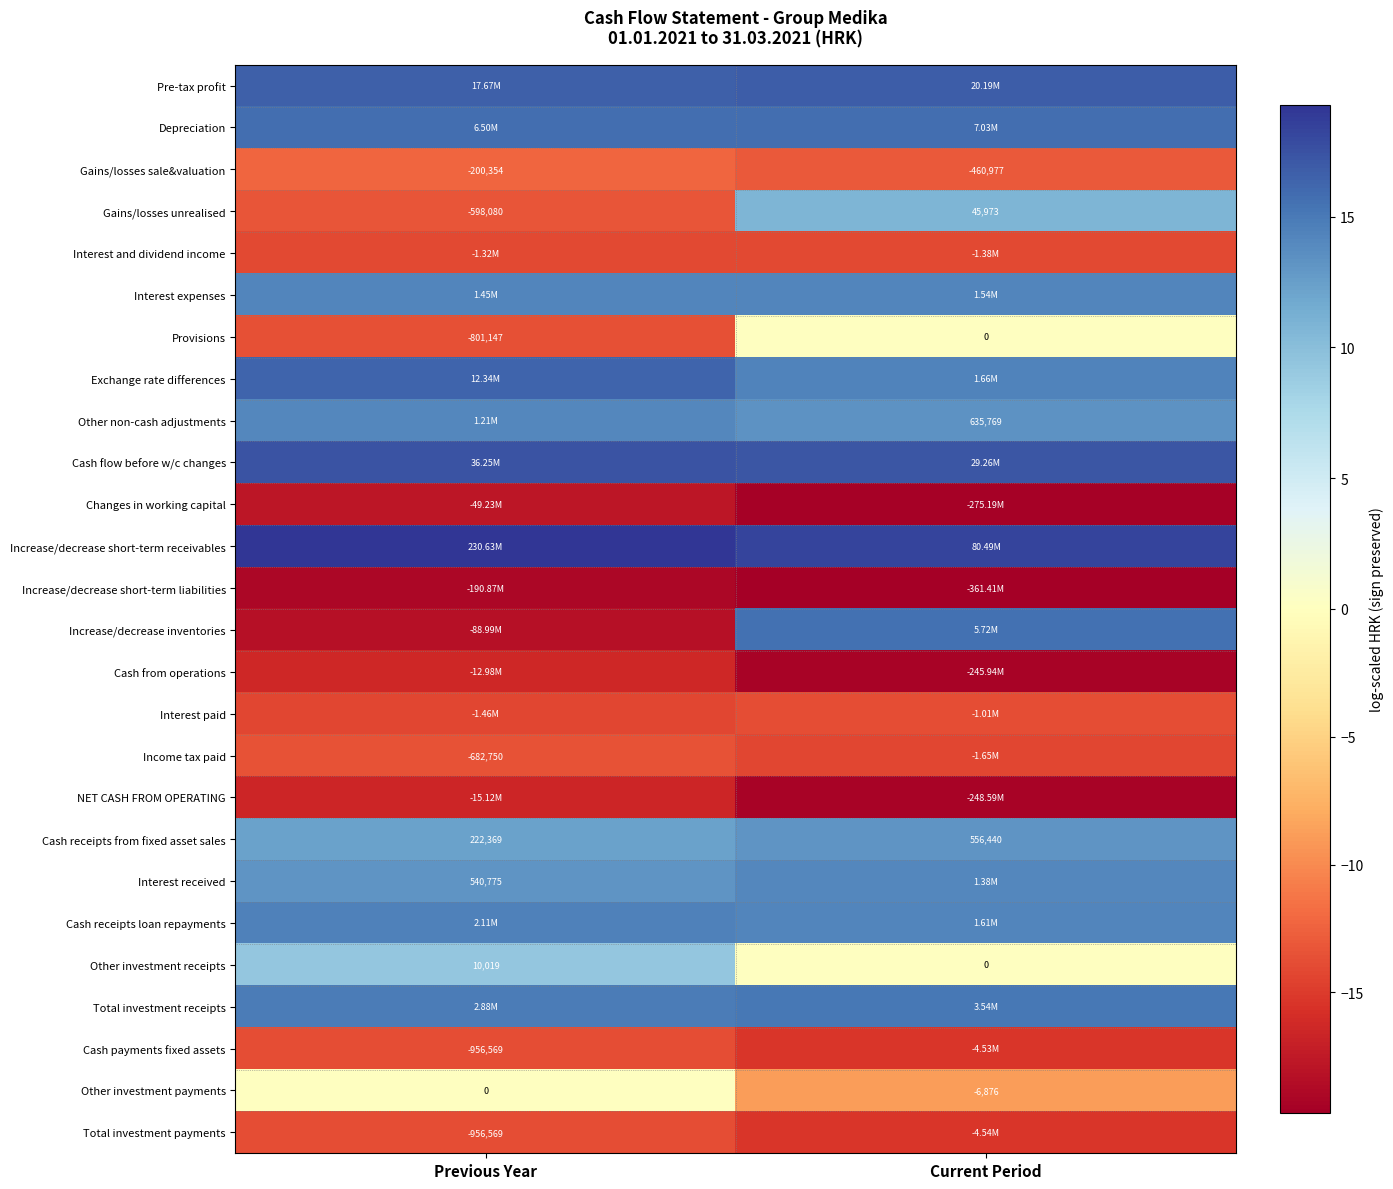

The Cash flow before w/c changes series shows 6.0 at Current Period. True or false?

False